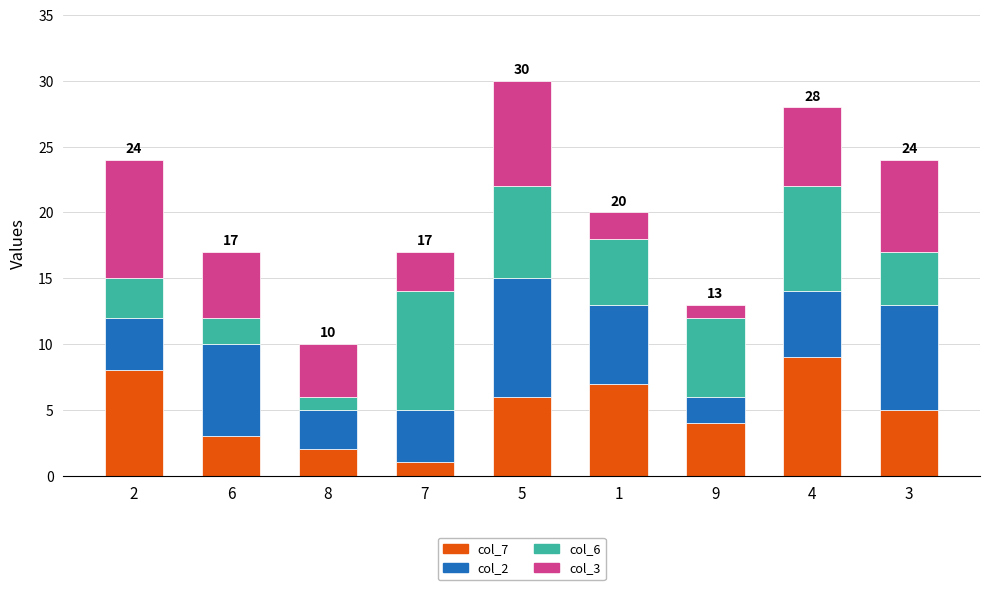

List the labels in order of col_7 value, largest first.

4, 2, 1, 5, 3, 9, 6, 8, 7